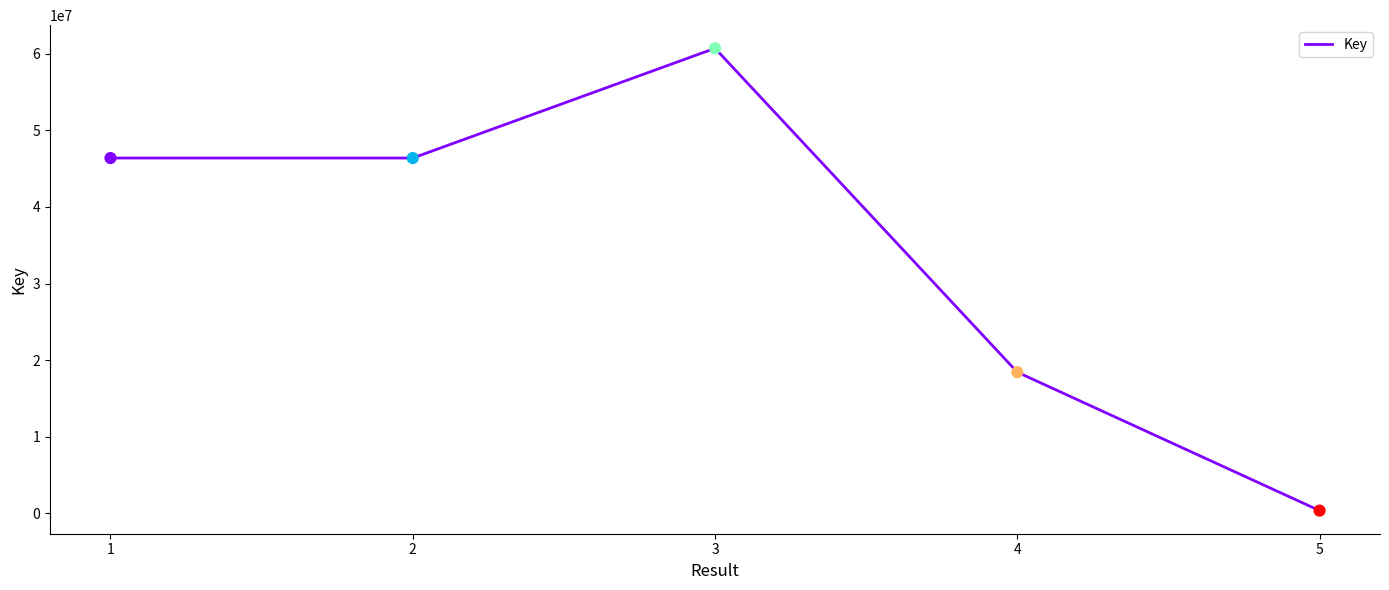

What is the change in value from 3 to 4?

-42321885